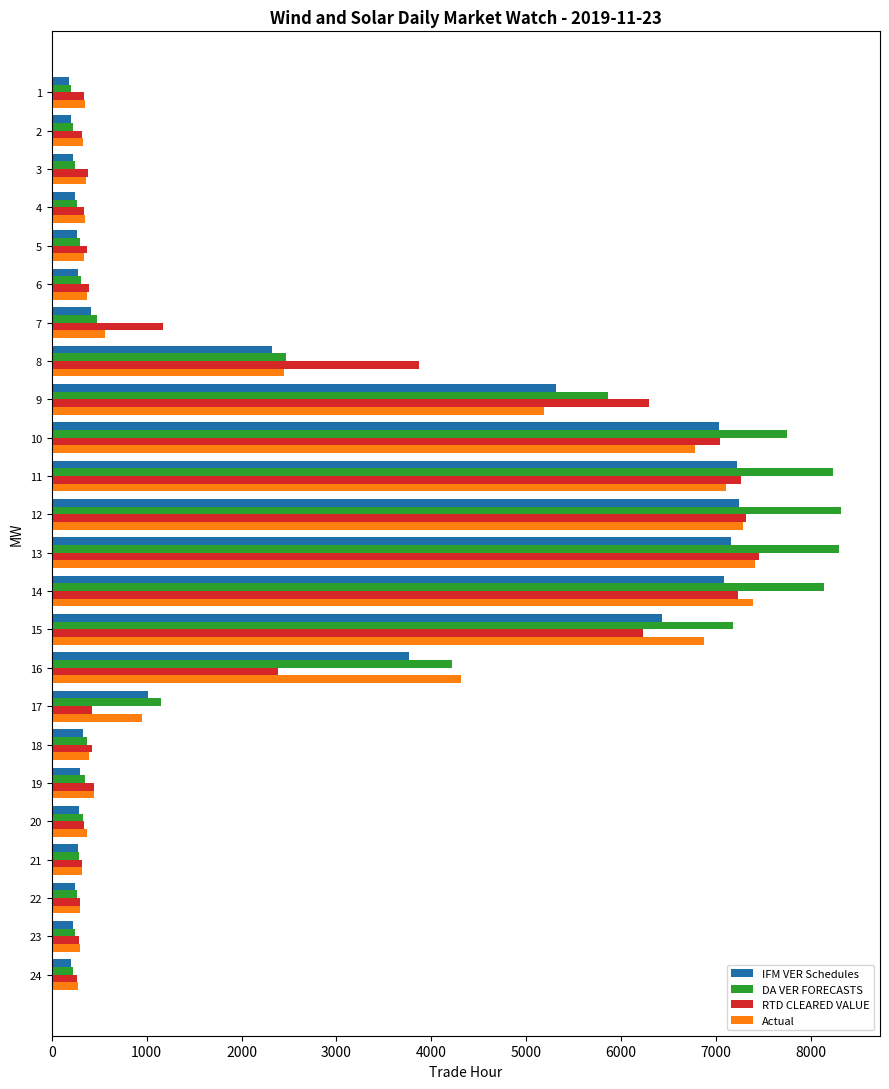

What is the sum of all RTD CLEARED VALUE values?

61199.0